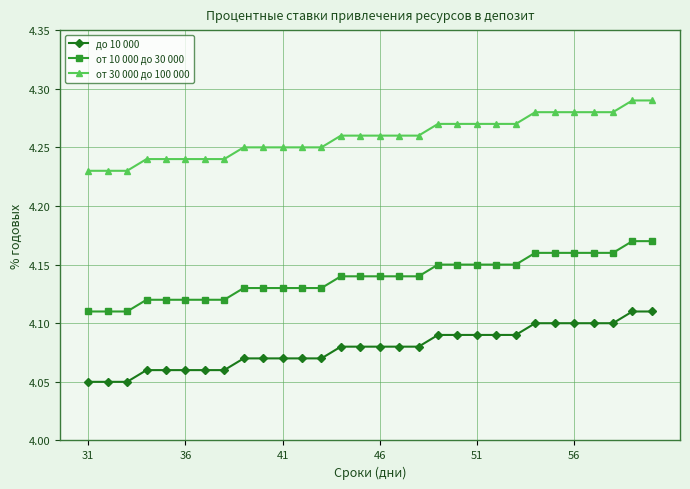

What is the sum of all от 30 000 до 100 000 values?

127.8